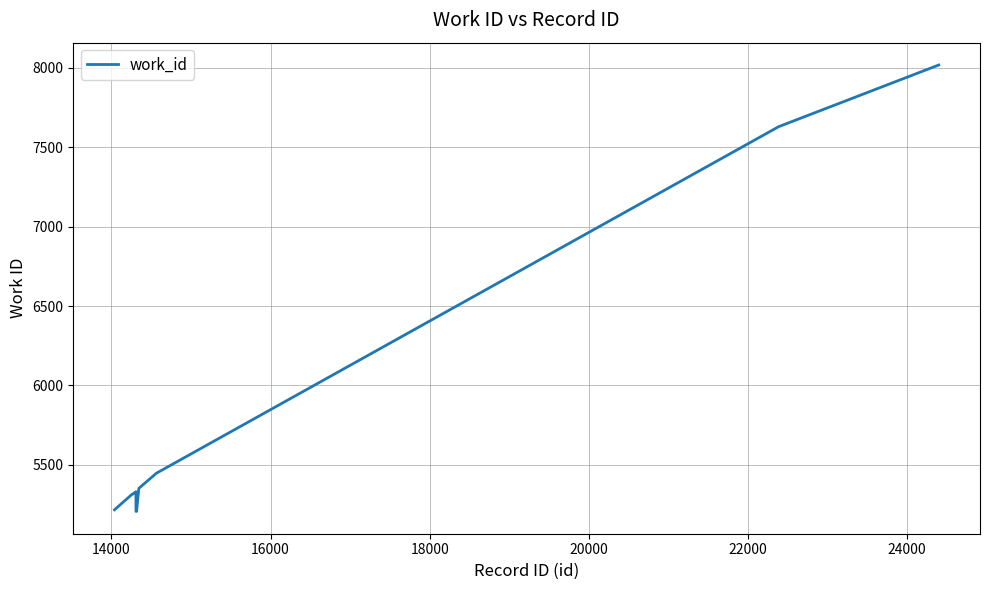

What is the greatest value displayed?

8016